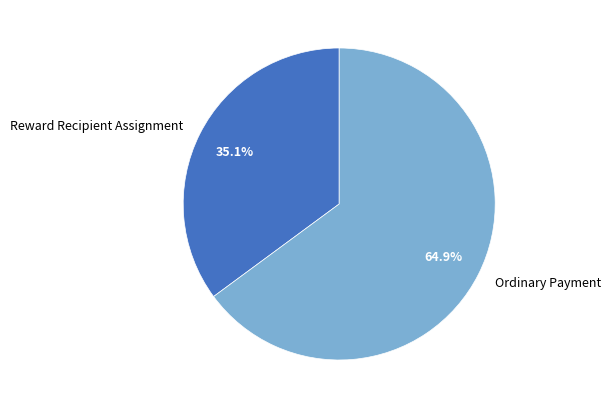

What is the majority slice?

Ordinary Payment